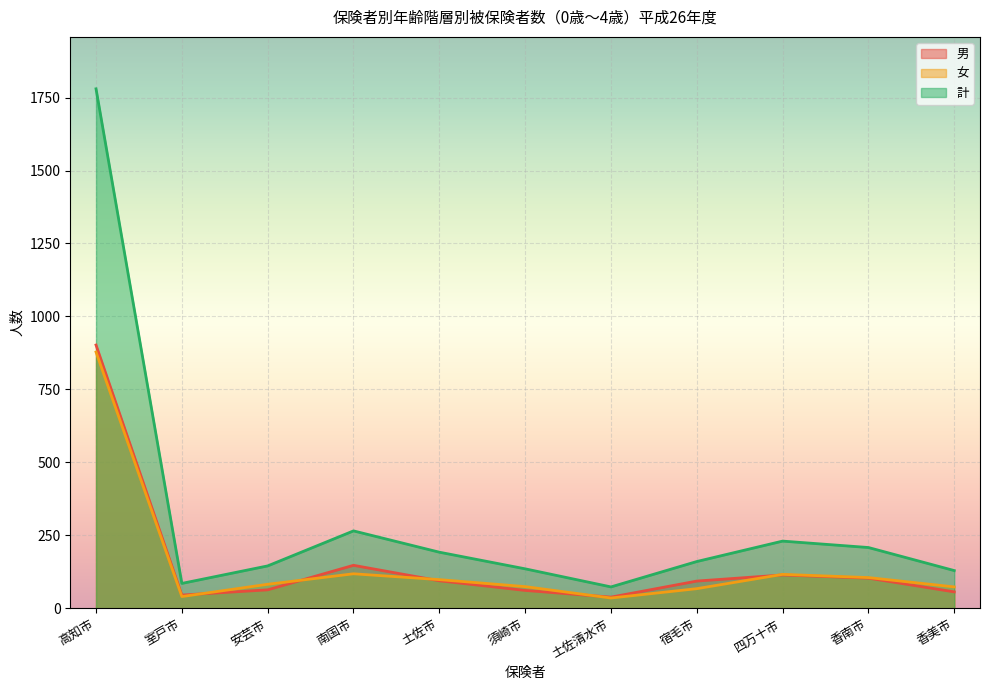

True or false: 女 and 計 intersect in this chart.

False